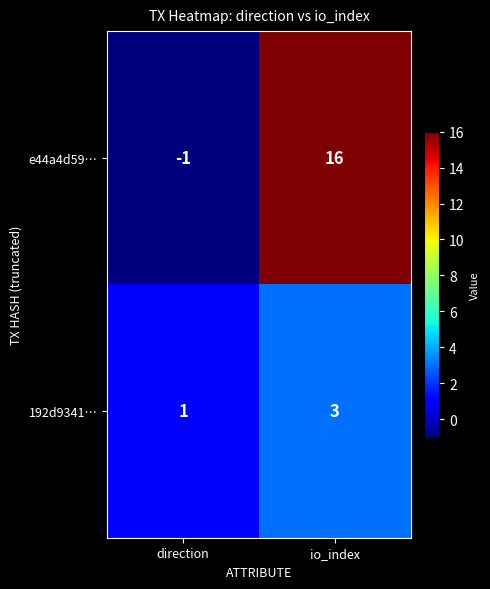

Which series has the largest total across all categories?

e44a4d59…